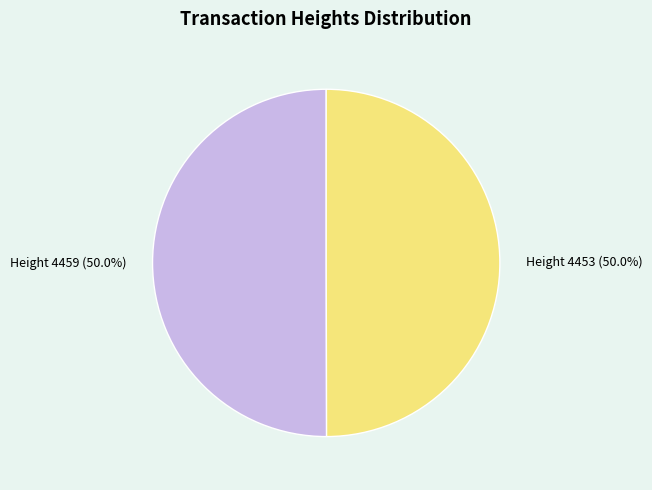

Approximately how many times larger is the value at Height 4459 (50.0%) compared to Height 4453 (50.0%)?

1.0